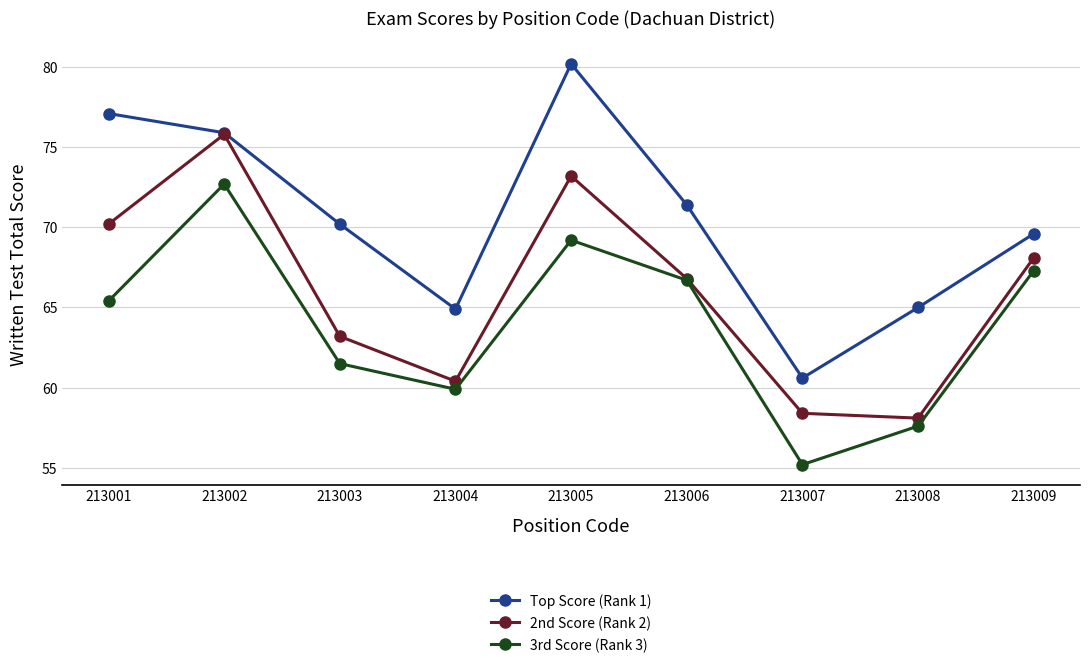

What are all the series names shown in the legend?

Top Score (Rank 1), 2nd Score (Rank 2), 3rd Score (Rank 3)